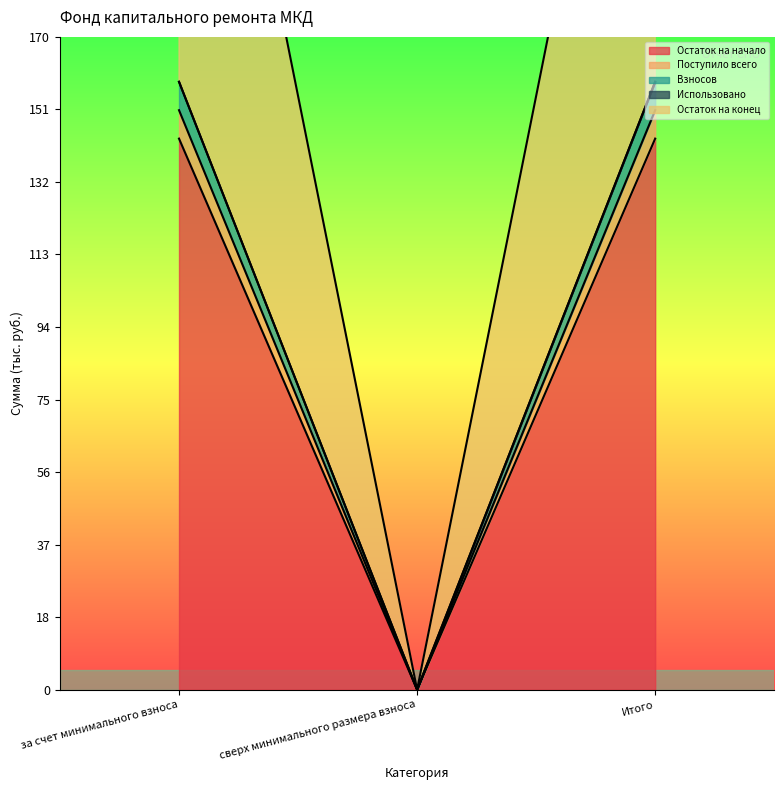

What is the label of the 3rd point from the right?

за счет минимального взноса